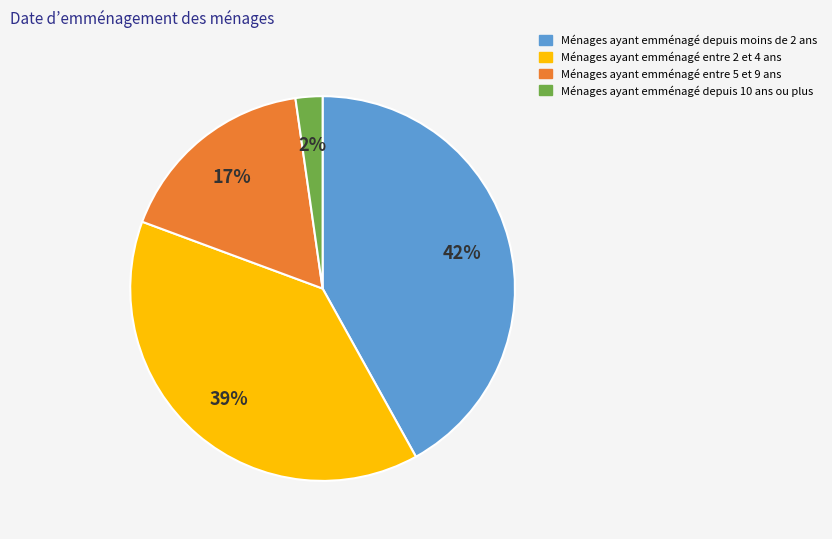

How many segments does this pie chart have?

4